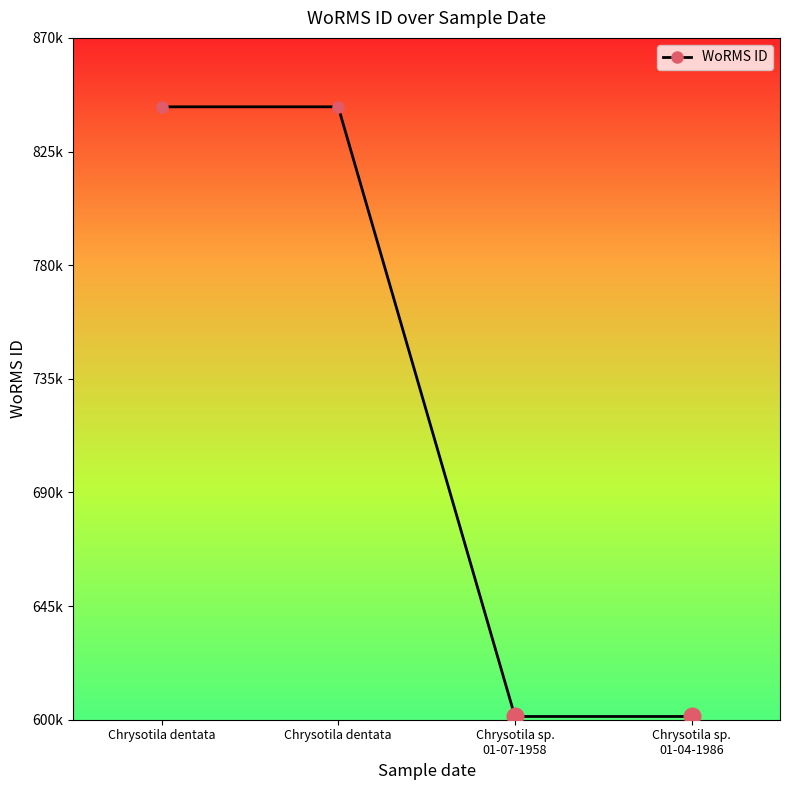

Is this an area chart (filled region under the line)?

No